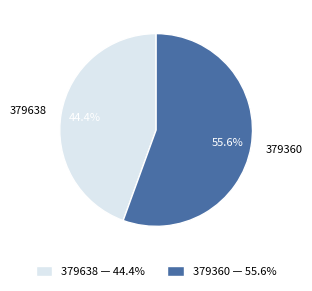

To the nearest percent, what portion does 379360 represent?

56%